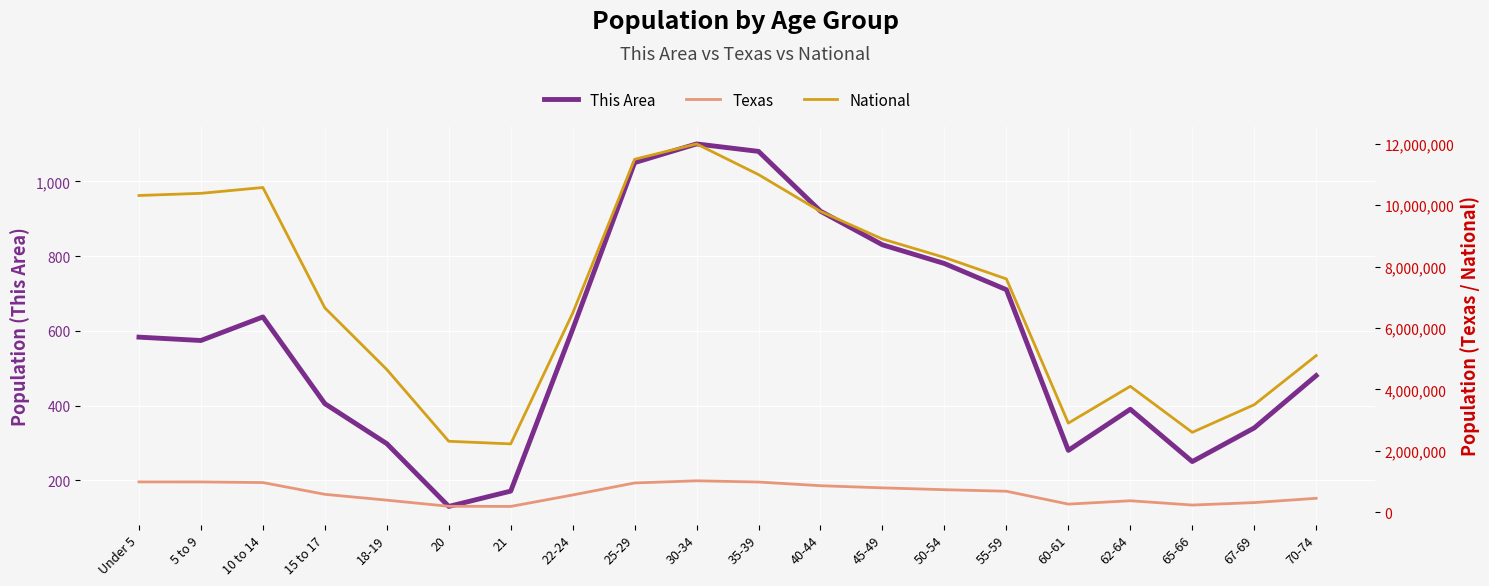

What position from the left is 15 to 17?

4